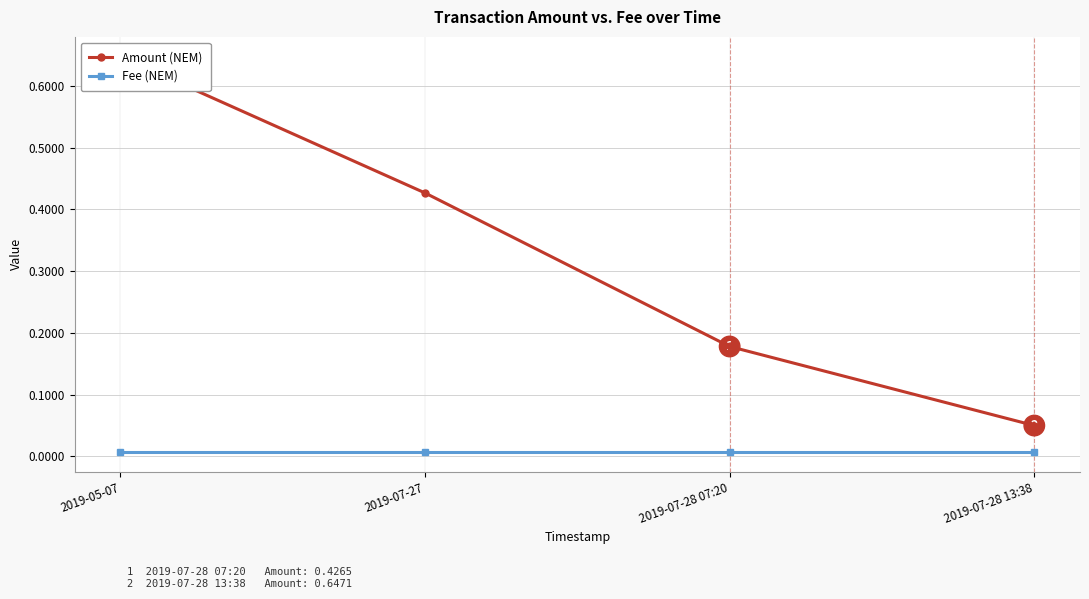

Rank the series by their average value, from lowest to highest.

Fee (NEM), Amount (NEM)